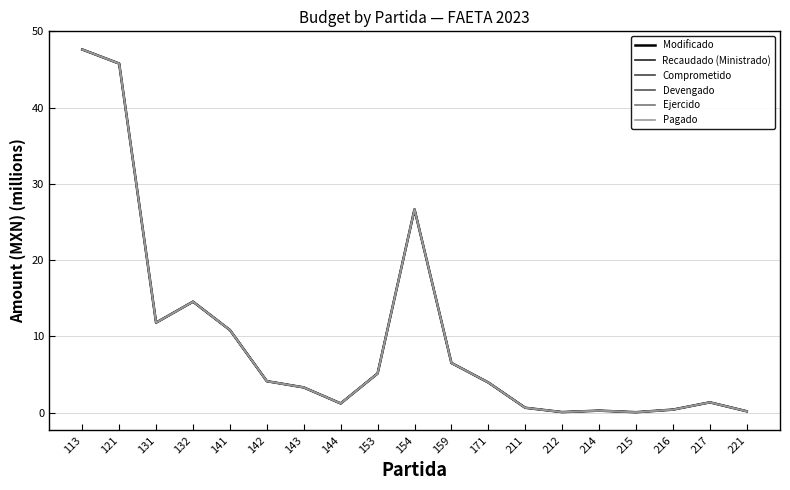

Is this an area chart (filled region under the line)?

No